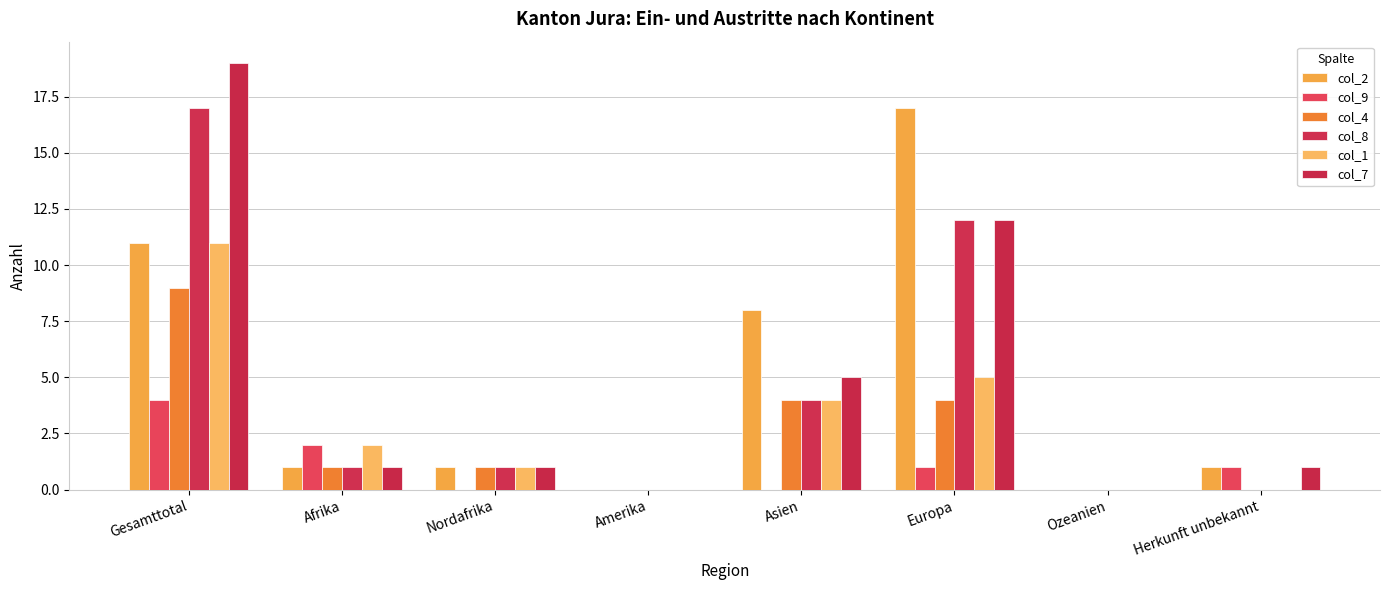

Reading right to left, transcribe all the data shown in this chart.

col_2: Herkunft unbekannt=1	Ozeanien=0	Europa=17	Asien=8	Amerika=0	Nordafrika=1	Afrika=1	Gesamttotal=11
col_9: Herkunft unbekannt=1	Ozeanien=0	Europa=1	Asien=0	Amerika=0	Nordafrika=0	Afrika=2	Gesamttotal=4
col_4: Herkunft unbekannt=0	Ozeanien=0	Europa=4	Asien=4	Amerika=0	Nordafrika=1	Afrika=1	Gesamttotal=9
col_8: Herkunft unbekannt=0	Ozeanien=0	Europa=12	Asien=4	Amerika=0	Nordafrika=1	Afrika=1	Gesamttotal=17
col_1: Herkunft unbekannt=0	Ozeanien=0	Europa=5	Asien=4	Amerika=0	Nordafrika=1	Afrika=2	Gesamttotal=11
col_7: Herkunft unbekannt=1	Ozeanien=0	Europa=12	Asien=5	Amerika=0	Nordafrika=1	Afrika=1	Gesamttotal=19